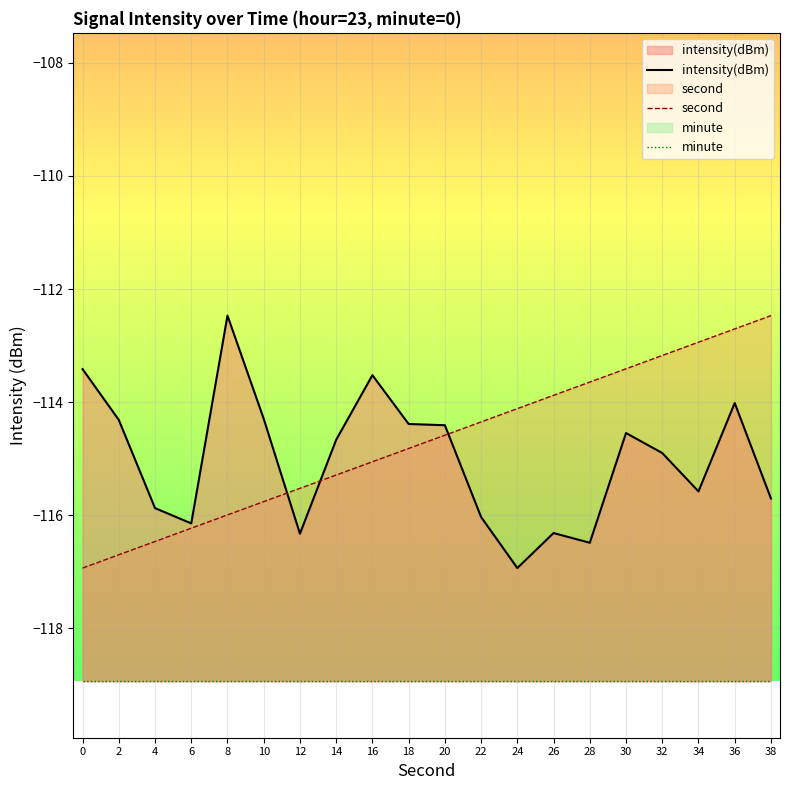

Reading left to right, list all the values displayed in this chart.

intensity(dBm): 0=-113.4	2=-114.3	4=-115.9	6=-116.1	8=-112.5	10=-114.3	12=-116.3	14=-114.7	16=-113.5	18=-114.4	20=-114.4	22=-116.0	24=-116.9	26=-116.3	28=-116.5	30=-114.5	32=-114.9	34=-115.6	36=-114.0	38=-115.7
second: 0=-116.9	2=-116.7	4=-116.5	6=-116.2	8=-116.0	10=-115.8	12=-115.5	14=-115.3	16=-115.1	18=-114.8	20=-114.6	22=-114.3	24=-114.1	26=-113.9	28=-113.6	30=-113.4	32=-113.2	34=-112.9	36=-112.7	38=-112.5
minute: 0=-118.9	2=-118.9	4=-118.9	6=-118.9	8=-118.9	10=-118.9	12=-118.9	14=-118.9	16=-118.9	18=-118.9	20=-118.9	22=-118.9	24=-118.9	26=-118.9	28=-118.9	30=-118.9	32=-118.9	34=-118.9	36=-118.9	38=-118.9